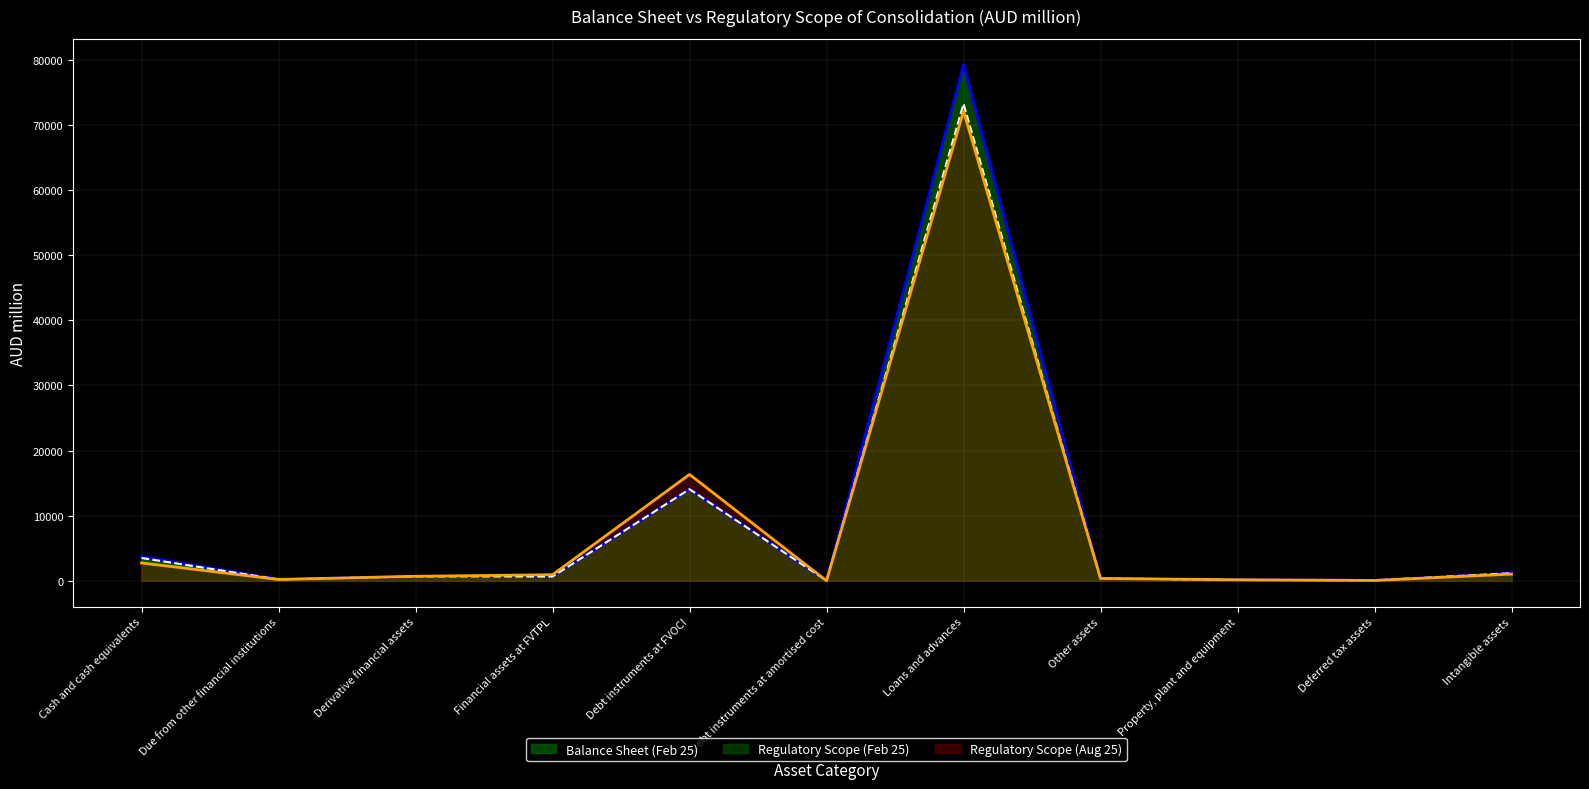

What is the label of the 7th point from the left?

Loans and advances